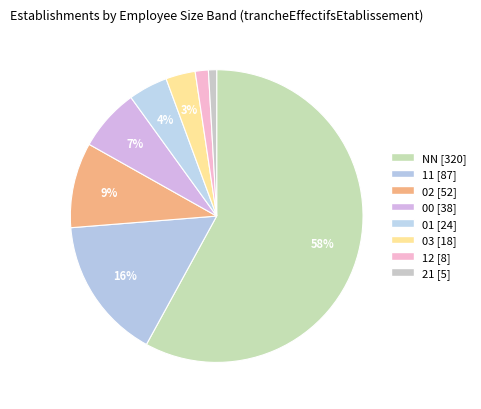

What percentage is the 11 slice, to the nearest percent?

16%